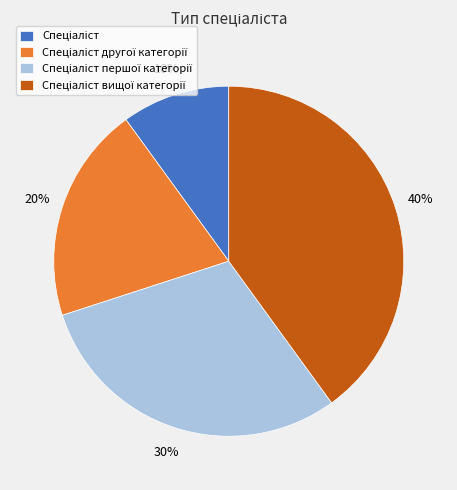

Is there any slice that represents more than half of the pie?

No